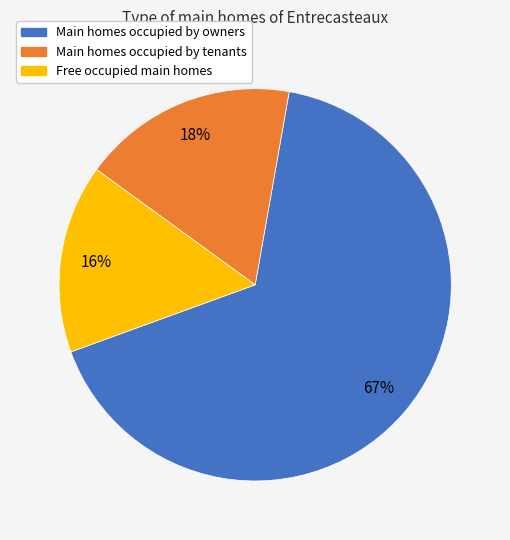

Does any single category account for the majority?

Yes